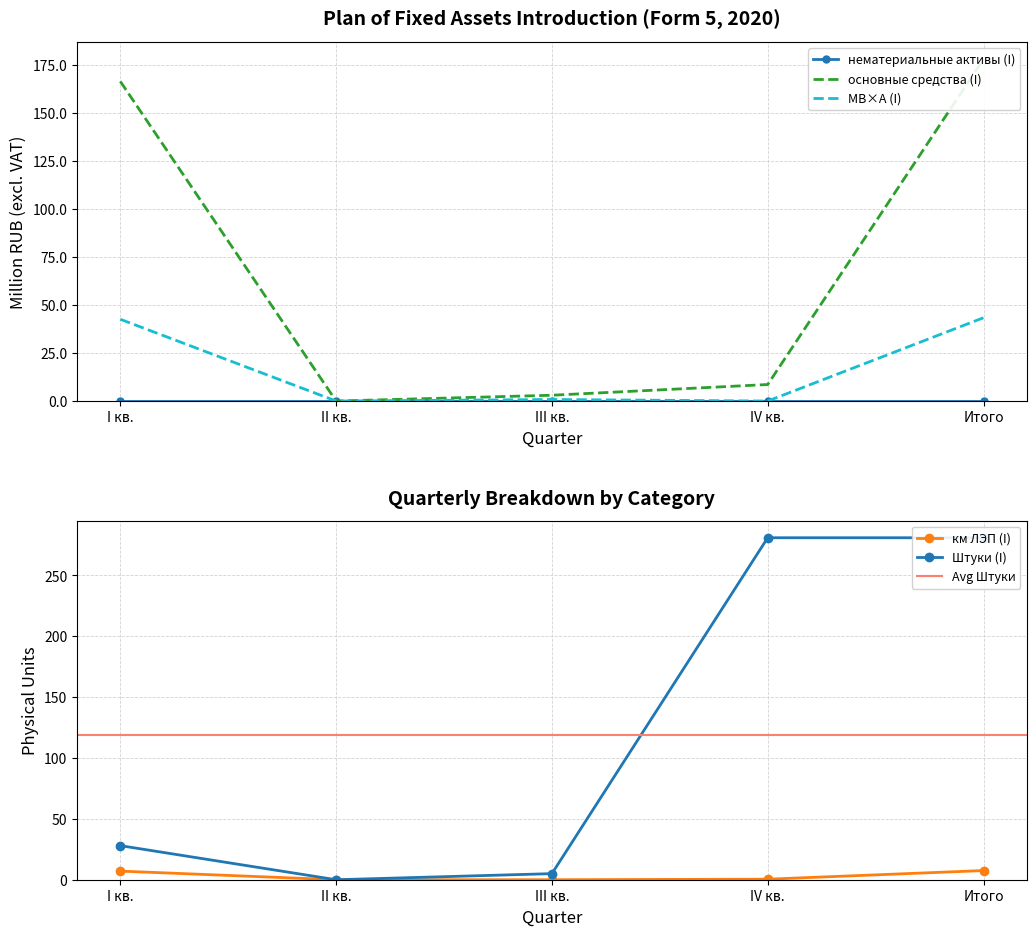

What is the difference between the основные средства (I) values at IV кв. and I кв.?

157.6